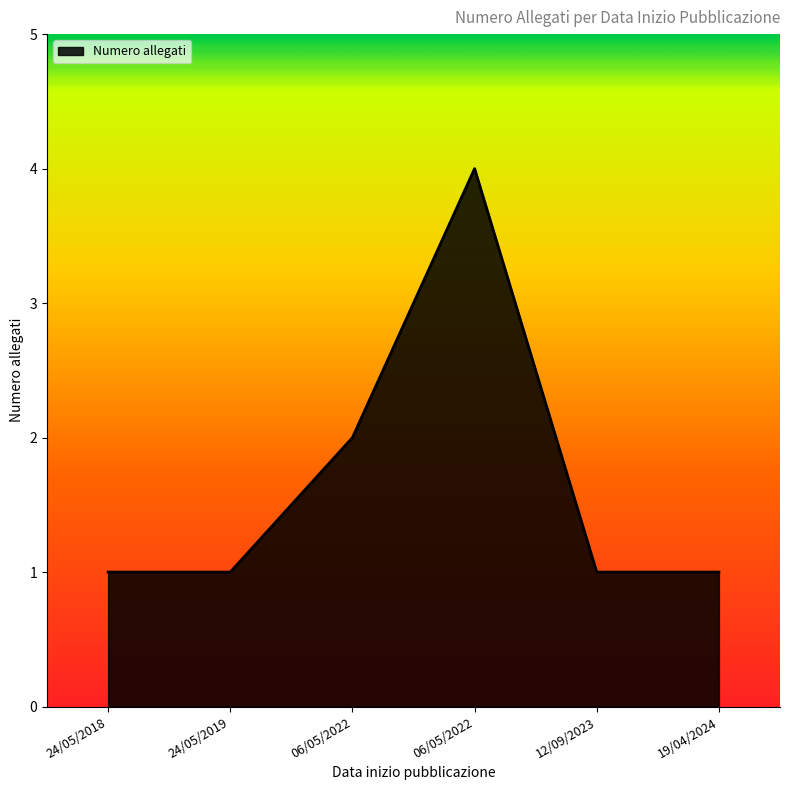

Does the chart display data point markers on the line(s)?

No